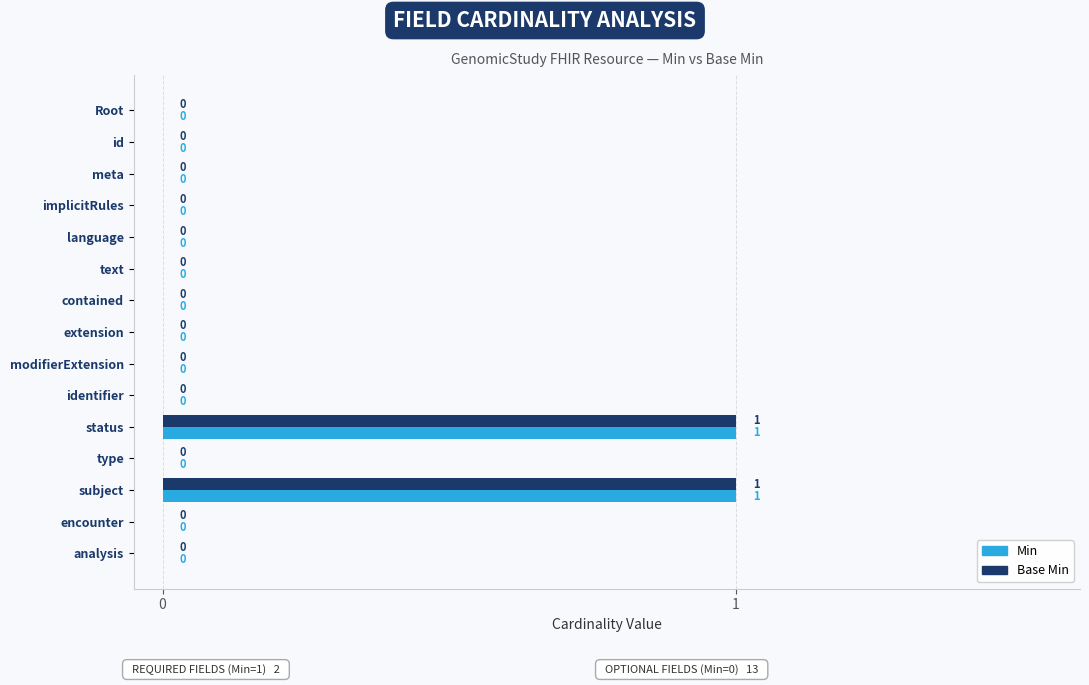

Is the value of Min at subject greater than the value of Base Min at meta?

Yes